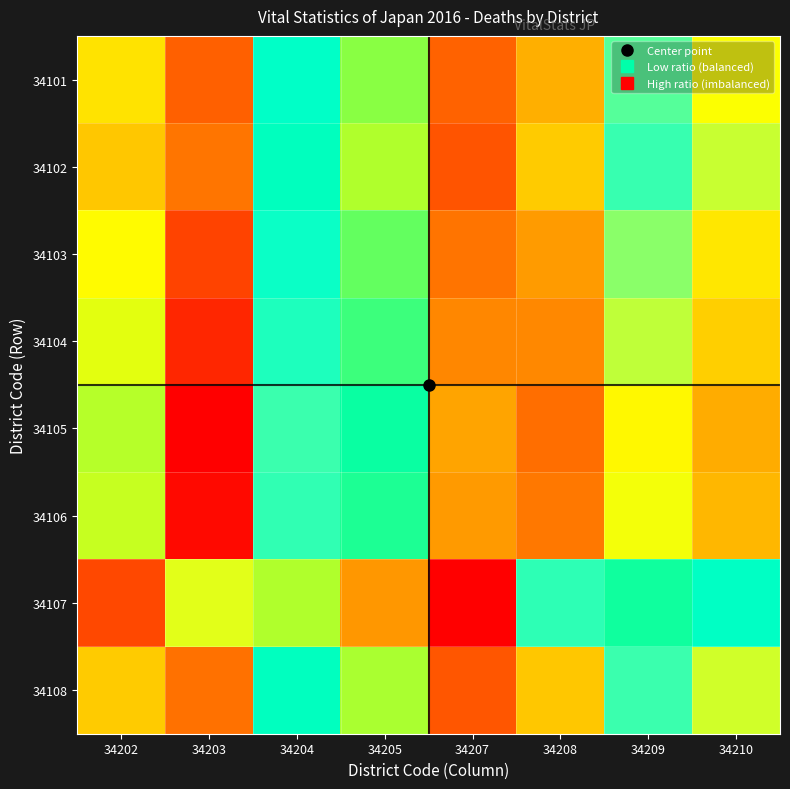

List the series in order of their peak value, highest first.

34105, 34106, 34104, 34103, 34101, 34108, 34102, 34107